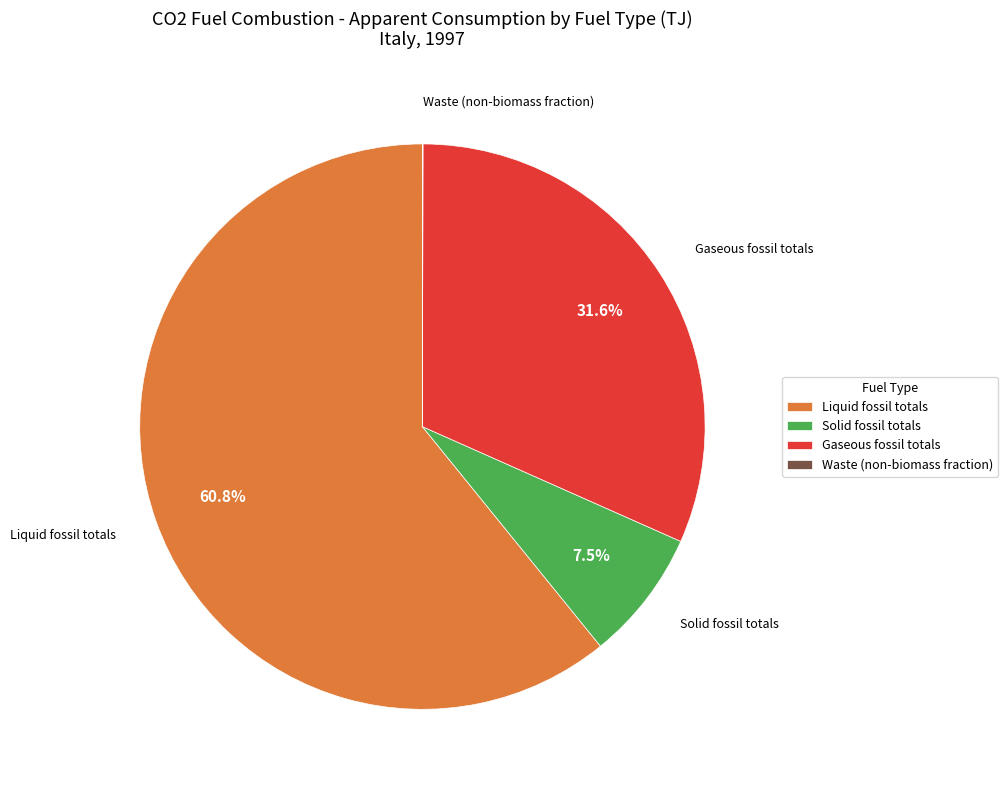

Between Gaseous fossil totals and Solid fossil totals, which is larger?

Gaseous fossil totals